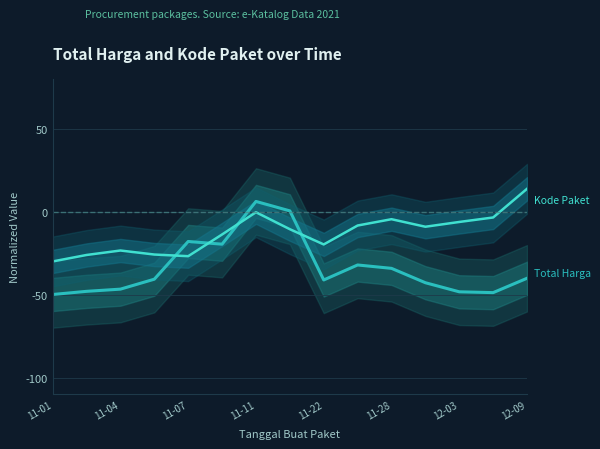

How many values in the Total Harga series are below -40?

9